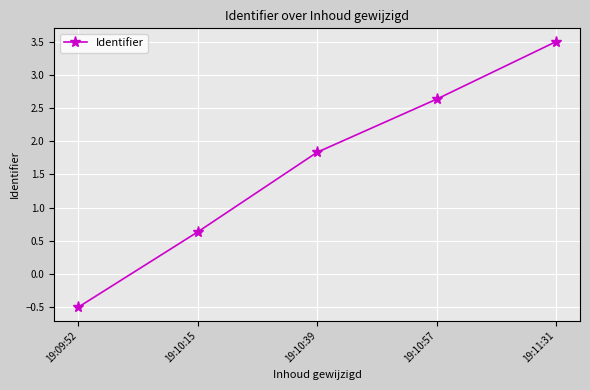

The value at 19:11:31 is 3.5. True or false?

True